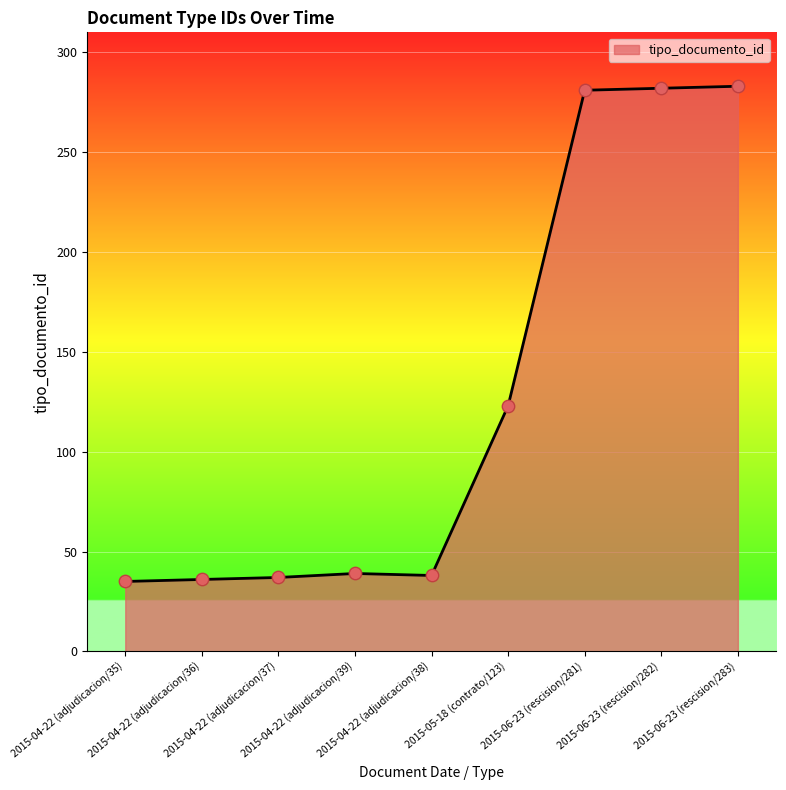

What is the ratio of the value at 2015-04-22 (adjudicacion/37) to the value at 2015-05-18 (contrato/123)?

0.3